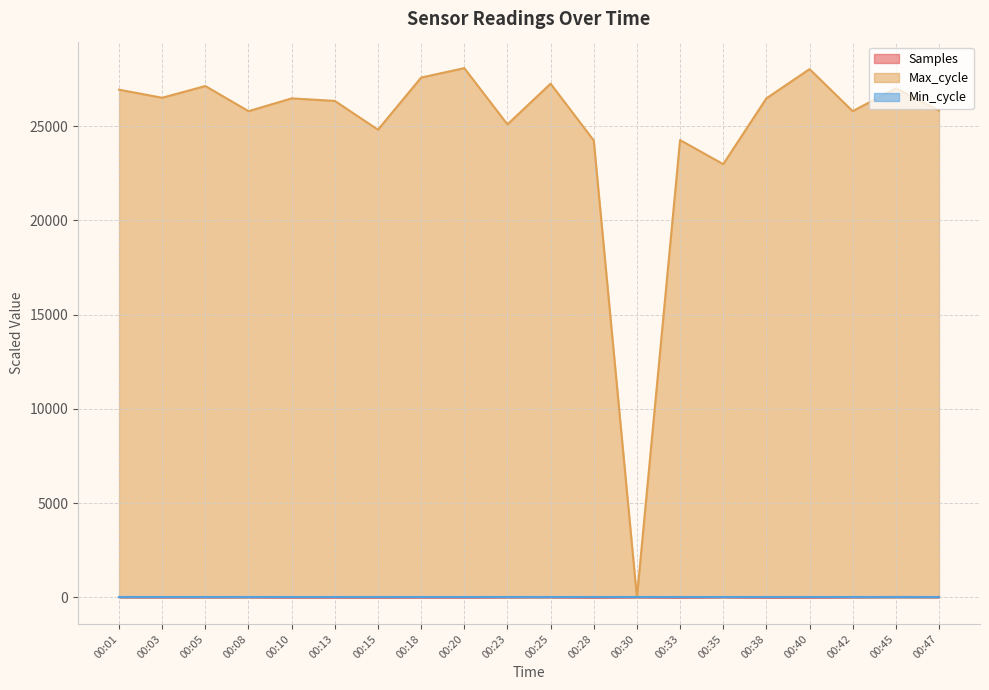

Which series ends up on top after the final intersection of Max_cycle and Samples?

Max_cycle